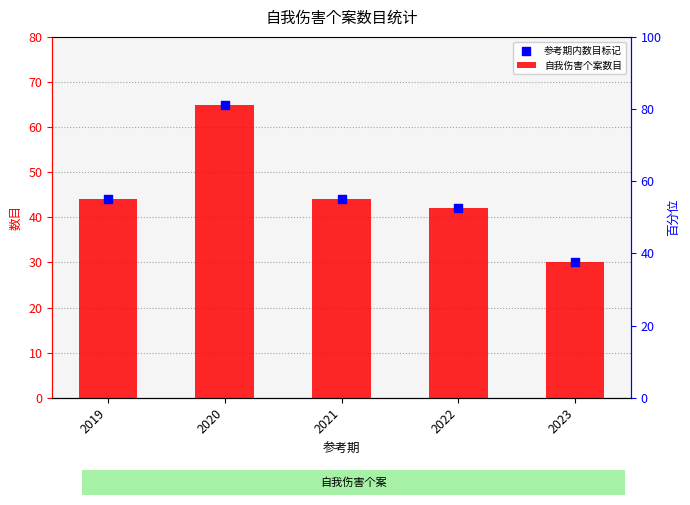

Which series contains the lowest Y value?

自我伤害个案数目